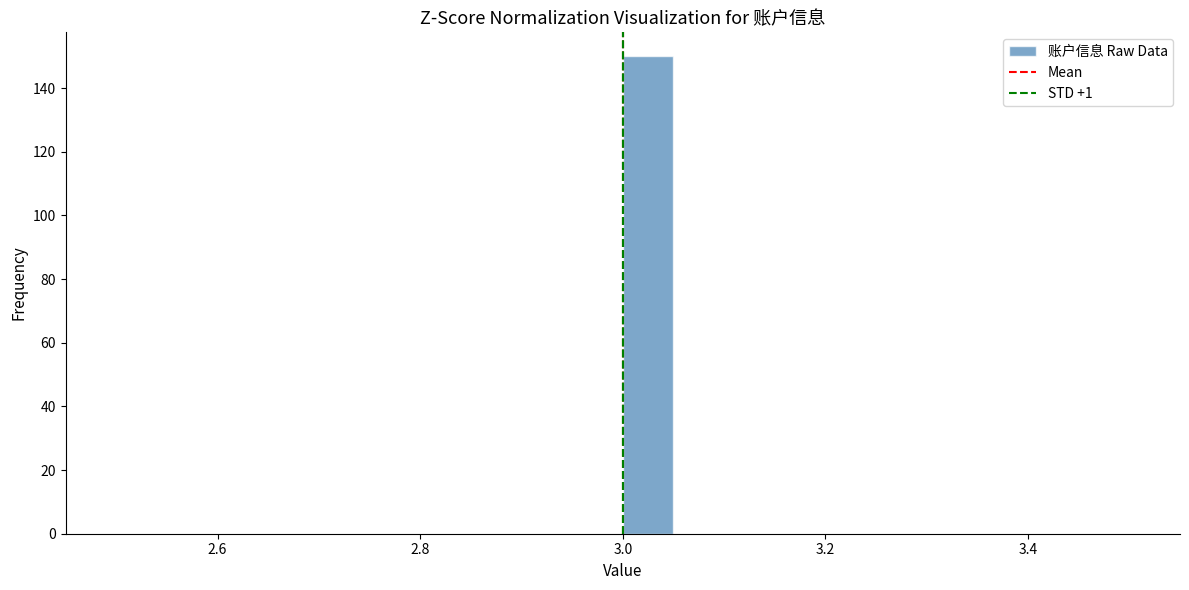

Around what value on the x-axis is the tallest bar? Give the approximate position of its centre, as read against the axis.

3.02